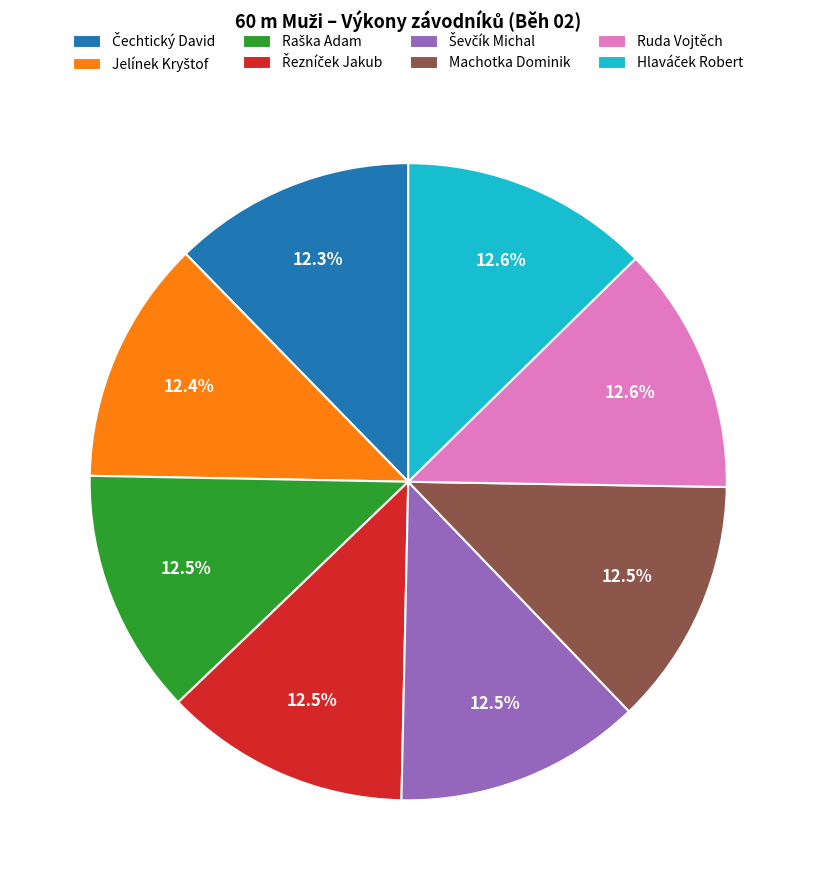

Is there any slice that represents more than half of the pie?

No